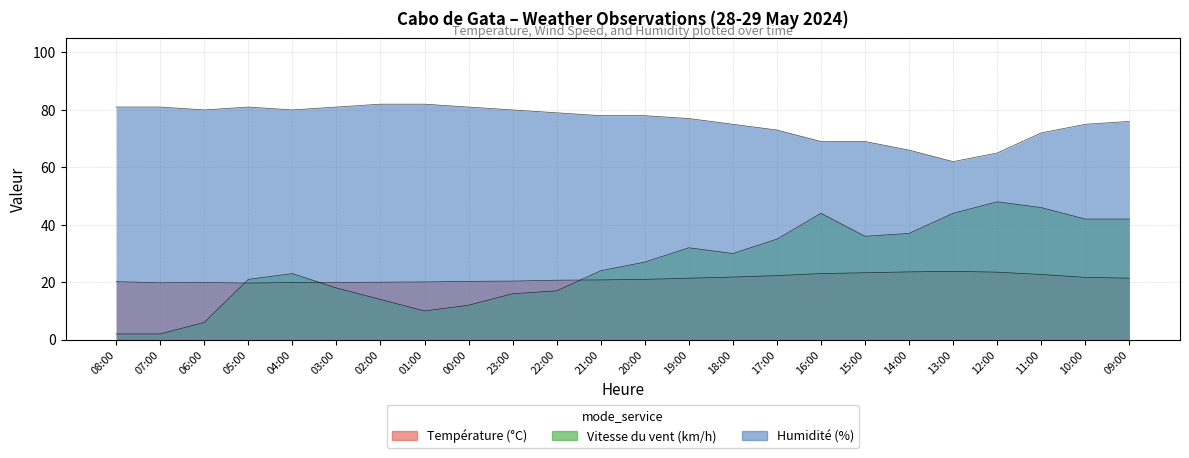

At how many categories does at least one series exceed 8?

24